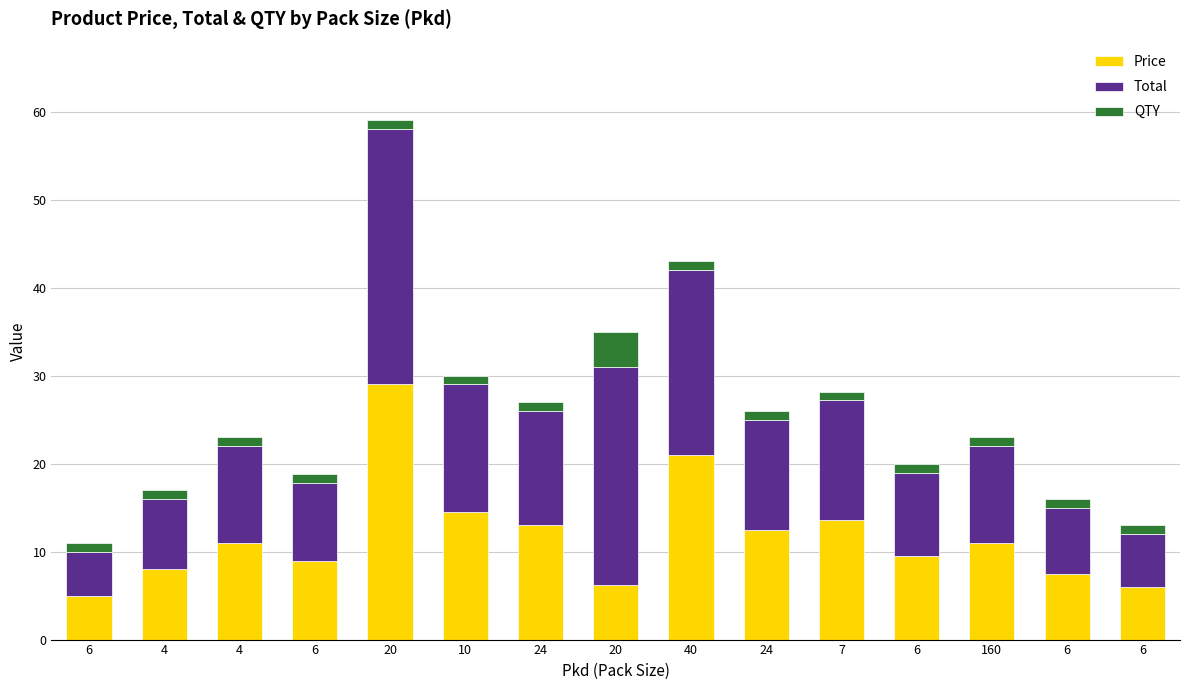

What are all the series names shown in the legend?

Price, Total, QTY